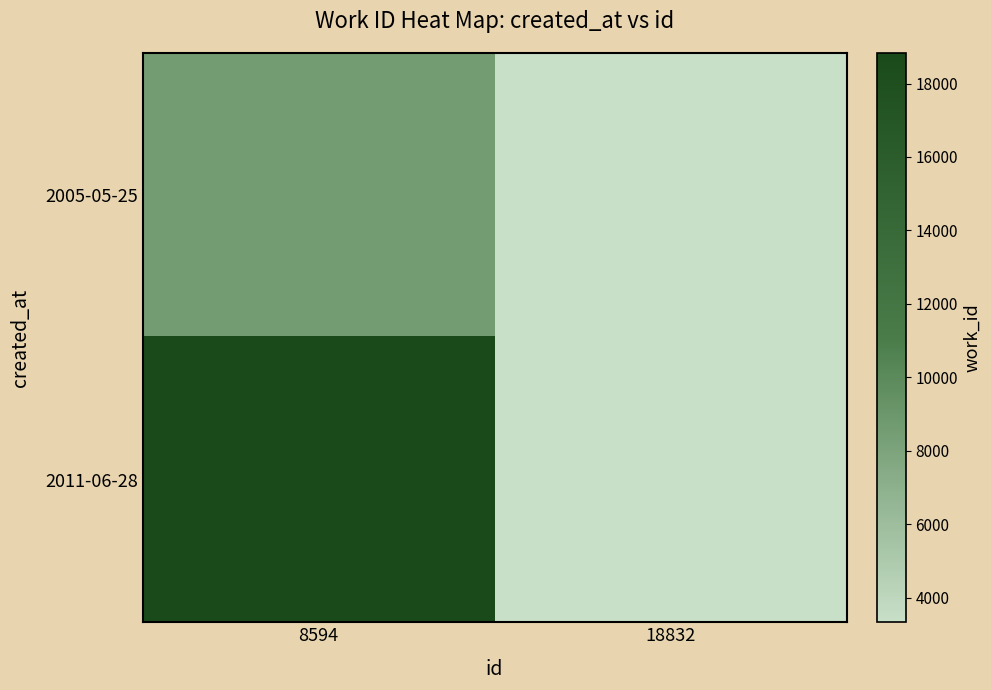

What is the total value across all series at 18832?

6652